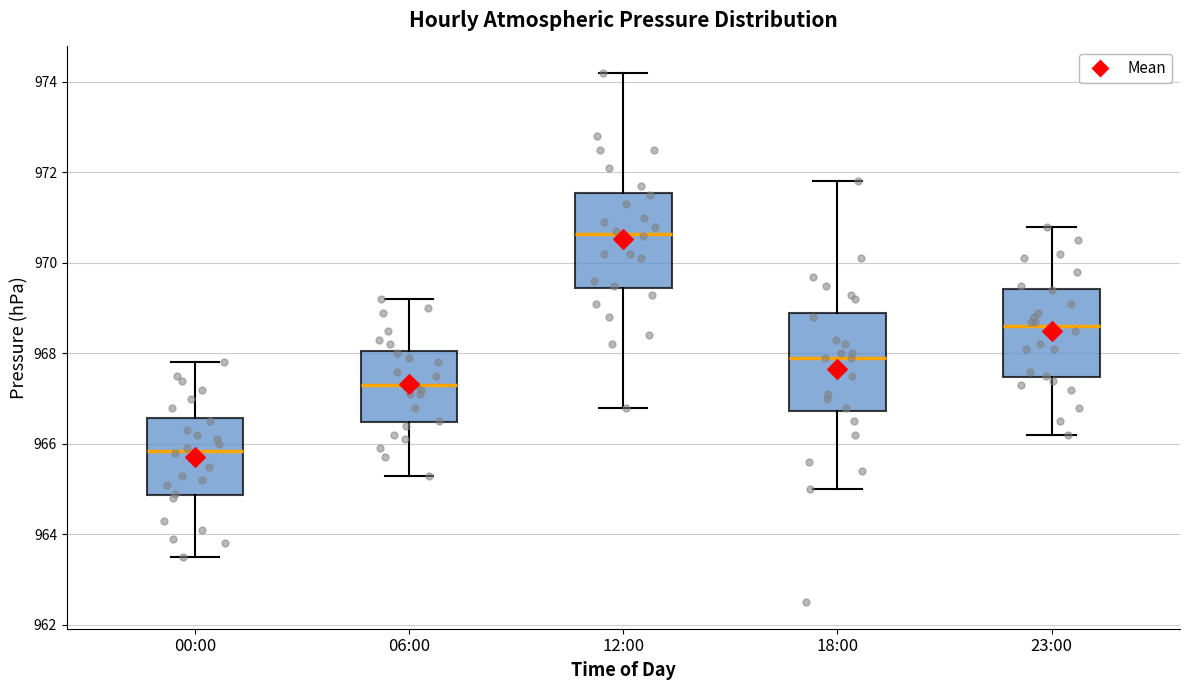

Reading left to right, transcribe this box plot: for each box, give where its median line is, the range the box spans, and where its two whiskers end, as read against the y-axis. The values are not printed on the chart, so give them approximately, as read against the axis.

00:00: median 965.8, box 964.8 to 966.6, whiskers 963.6 to 967.8
06:00: median 967.4, box 966.4 to 968.0, whiskers 965.4 to 969.2
12:00: median 970.6, box 969.4 to 971.6, whiskers 966.8 to 974.2
18:00: median 968.0, box 966.8 to 969.0, whiskers 965.0 to 971.8
23:00: median 968.6, box 967.4 to 969.4, whiskers 966.2 to 970.8